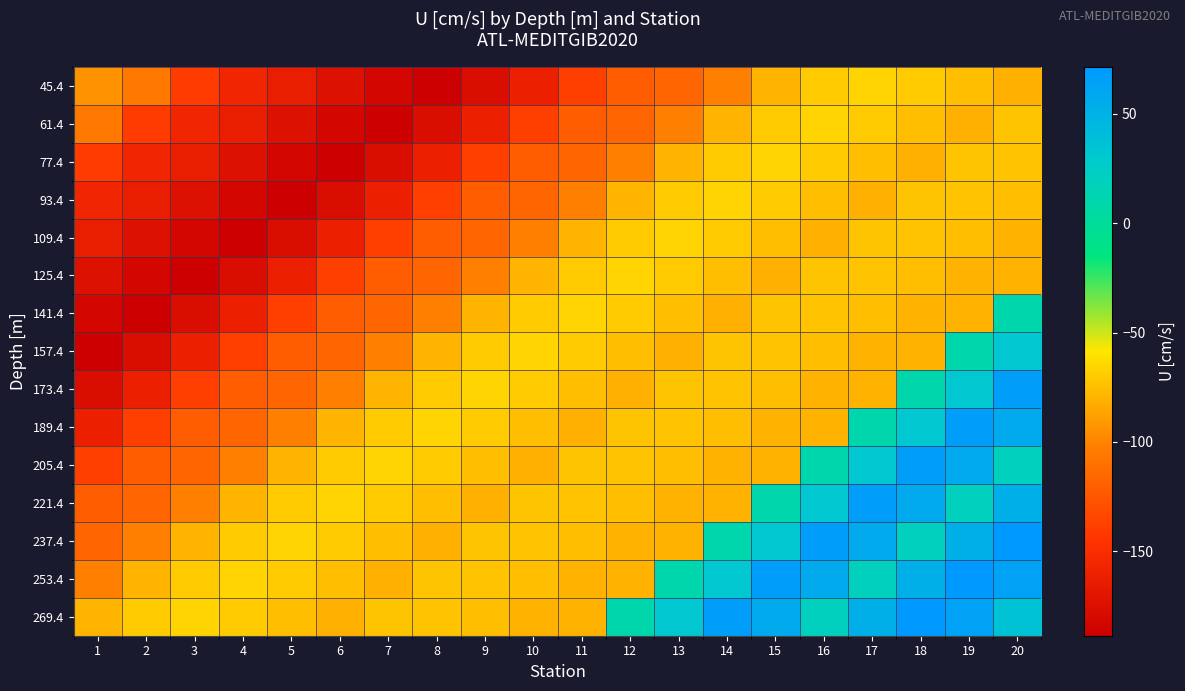

Which category has the lowest value across all series?

8